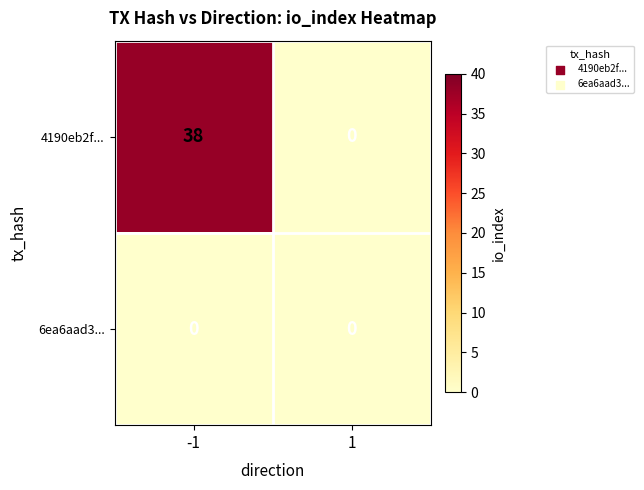

Reading left to right, transcribe all the data shown in this chart.

4190eb2f...: 38	0
6ea6aad3...: 0	0